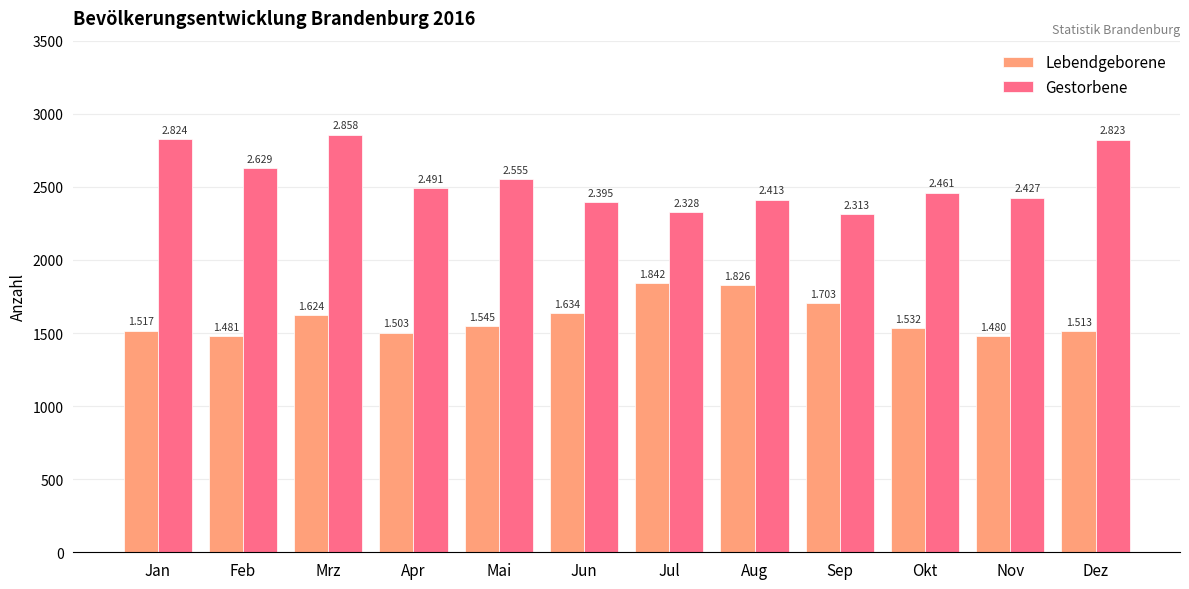

Are the bars horizontal?

No